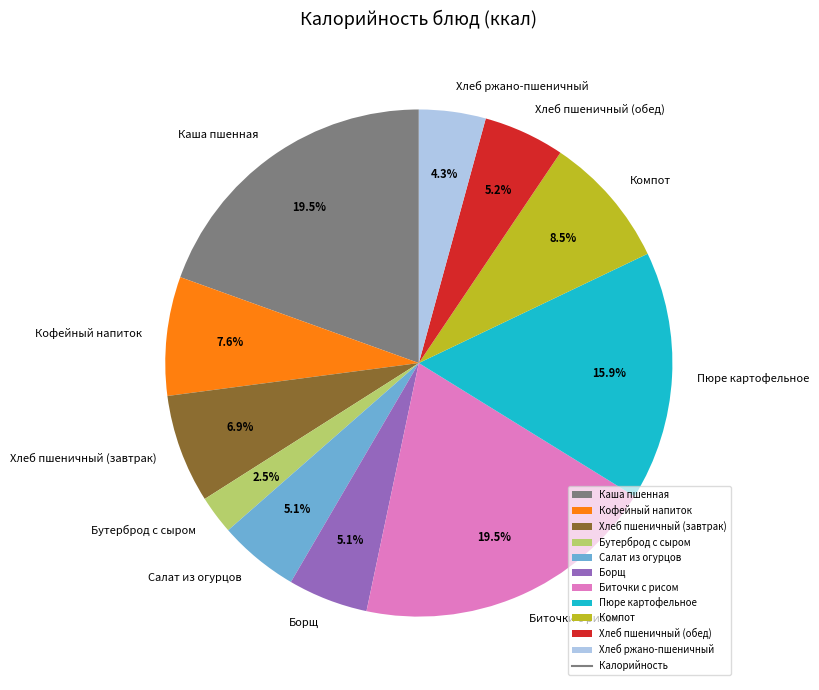

Combined, what portion of the pie is Компот and Борщ?

13.6%